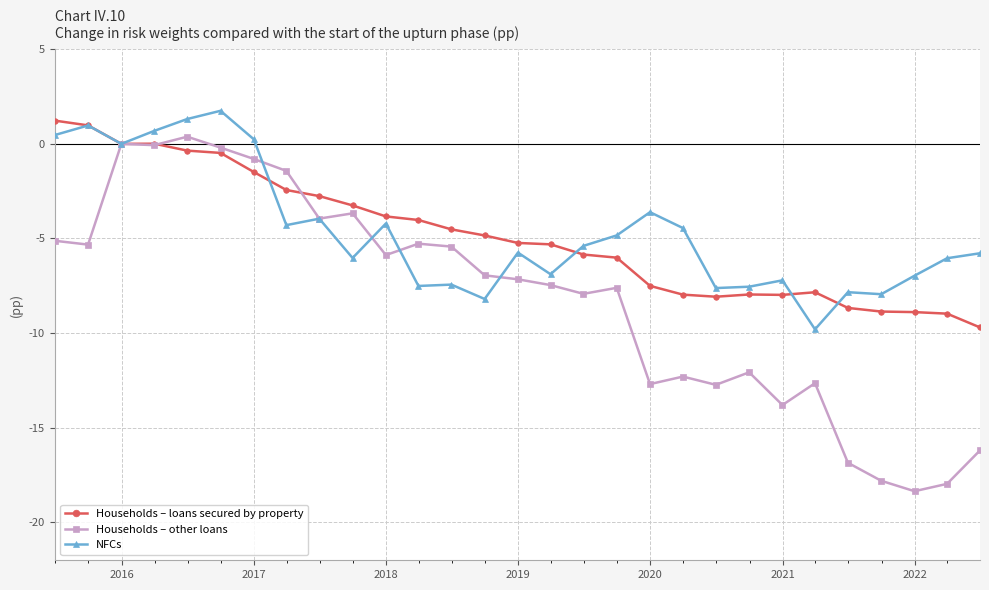

True or false: NFCs and Households – other loans intersect in this chart.

True